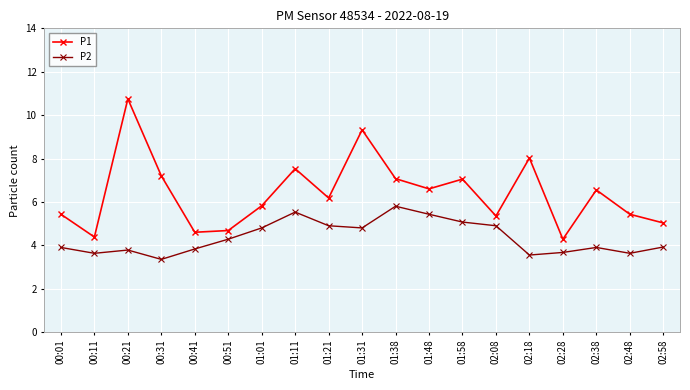

List the series in order of their overall mean, highest first.

P1, P2